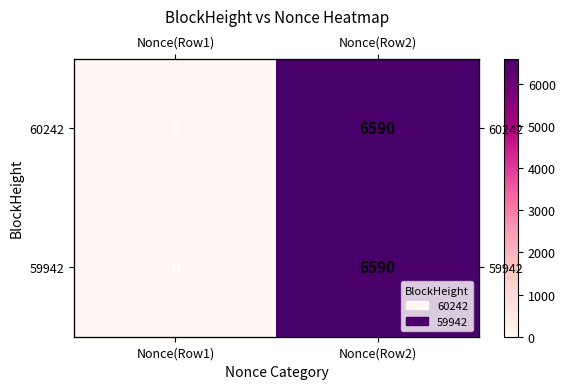

Rank the series by their maximum value, from highest to lowest.

60242, 59942